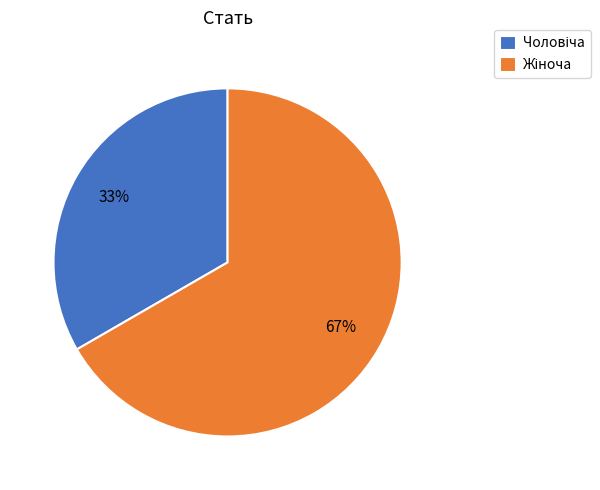

To the nearest percent, what is the average slice percentage?

50%